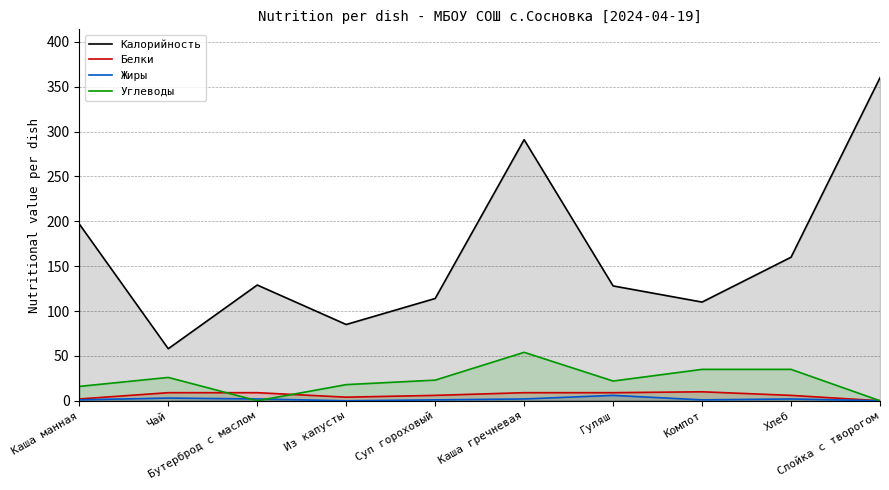

Where is the first local minimum for Углеводы?

Бутерброд с маслом